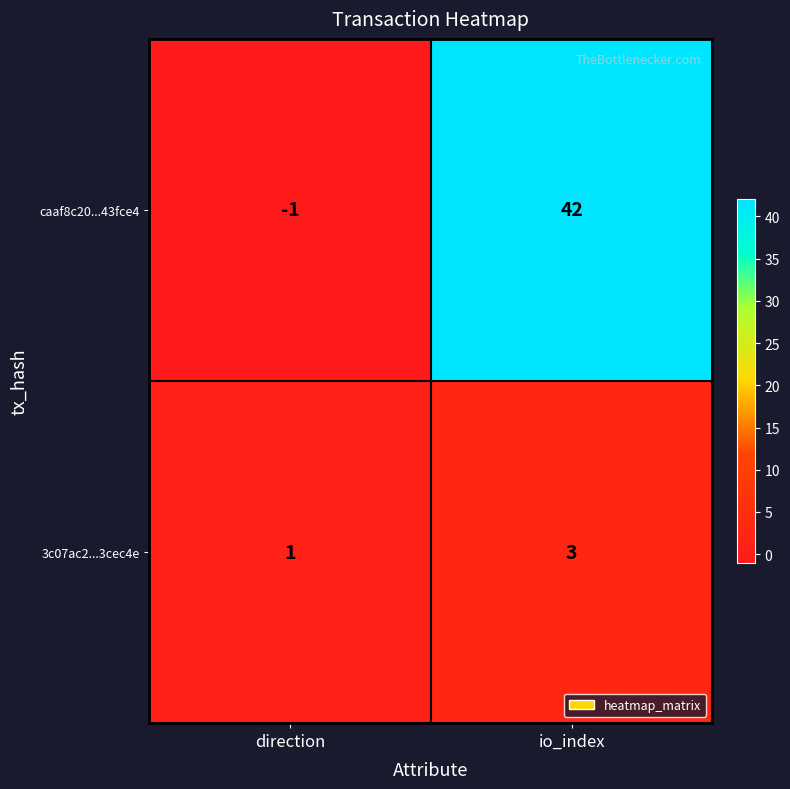

How many distinct data groups are displayed?

2